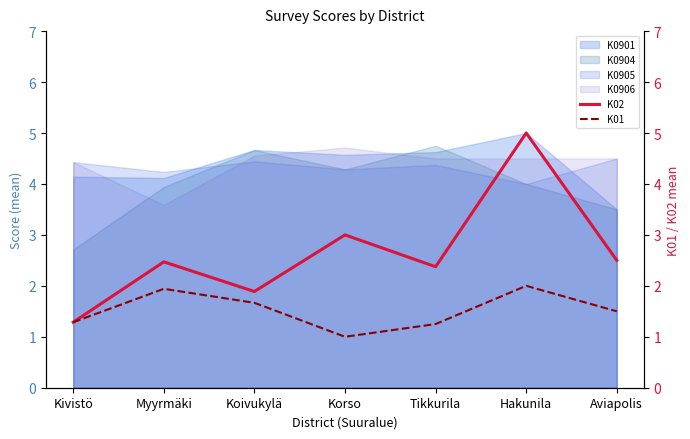

At which label is K0904 closest to 3?

Kivistö